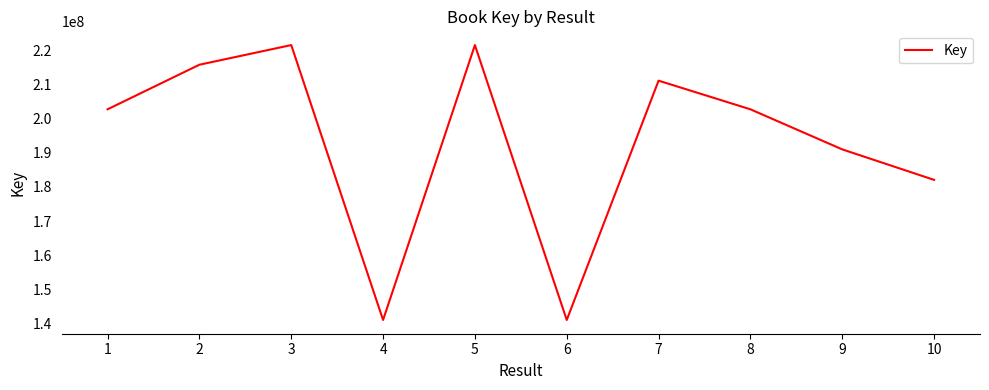

What is the change in value from 9 to 10?

-8929619